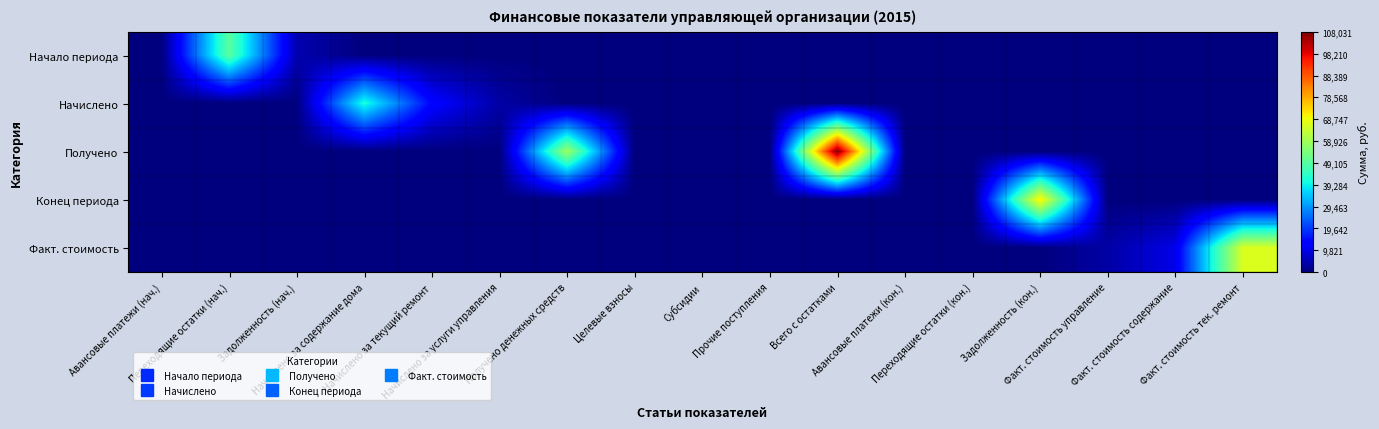

Count the number of categories in the chart.

17